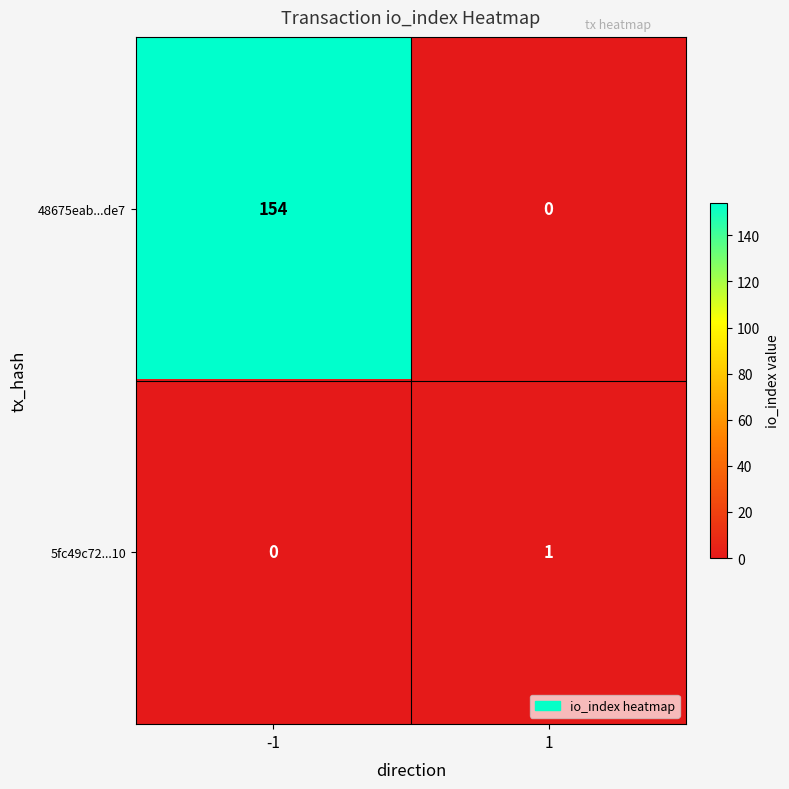

At 1, list the series in order from smallest to largest.

48675eab...de7, 5fc49c72...10